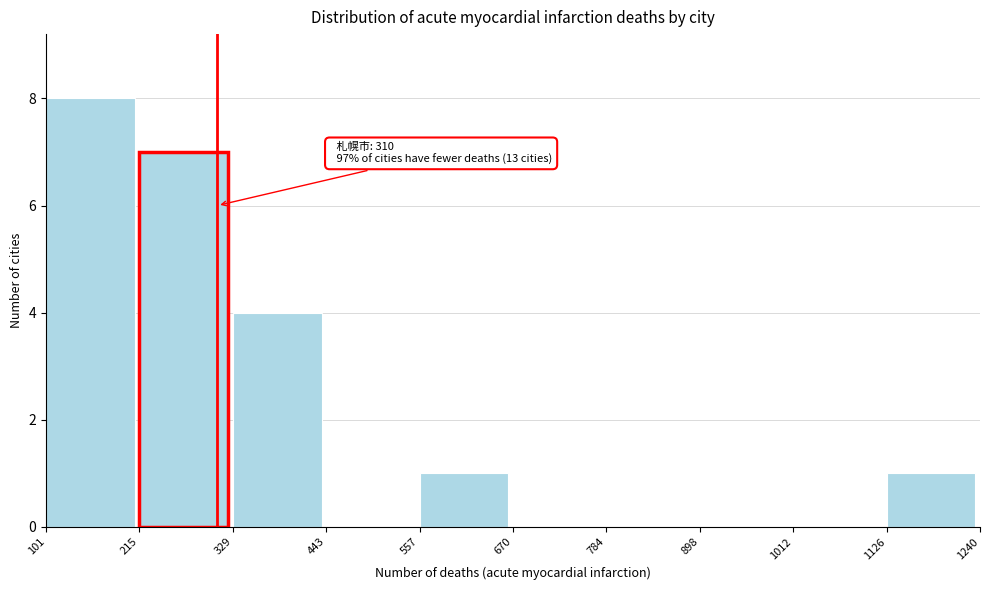

Over which range of the x-axis is the bar tallest?

101 to 215